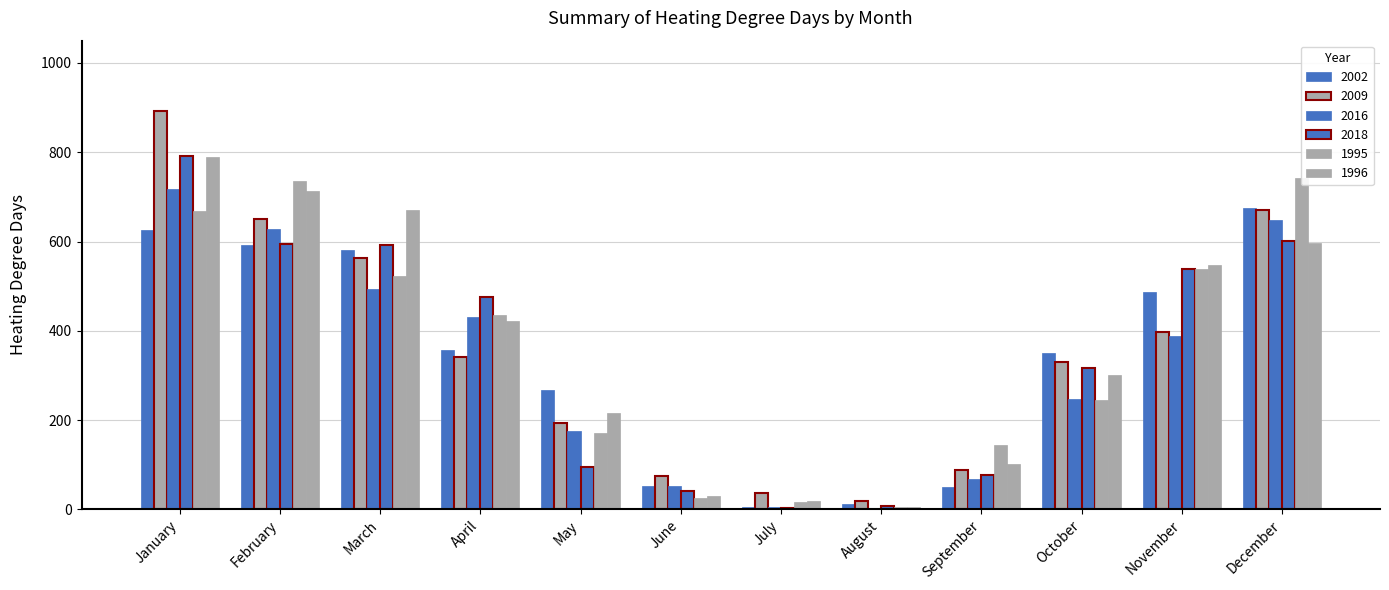

What value does the 1996 series have at July?

18.9